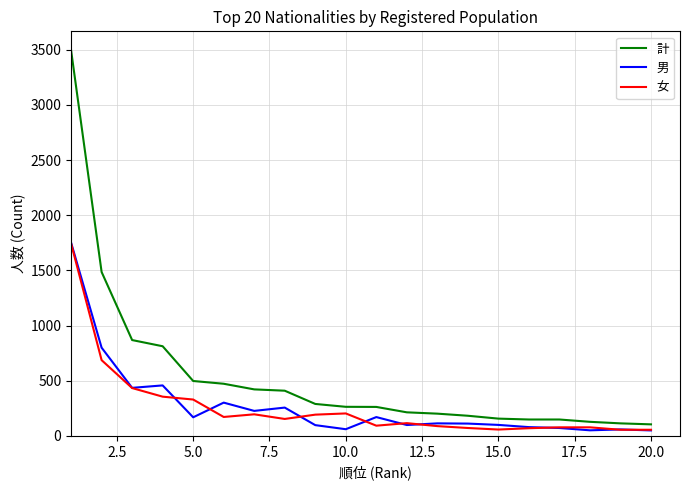

Is this an area chart (filled region under the line)?

No